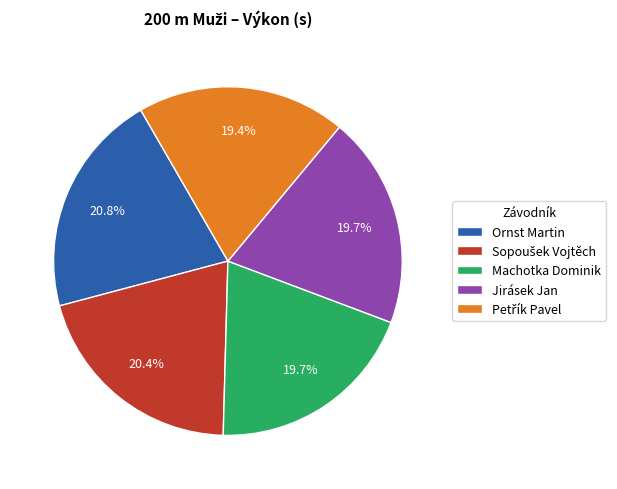

Does any single category account for the majority?

No